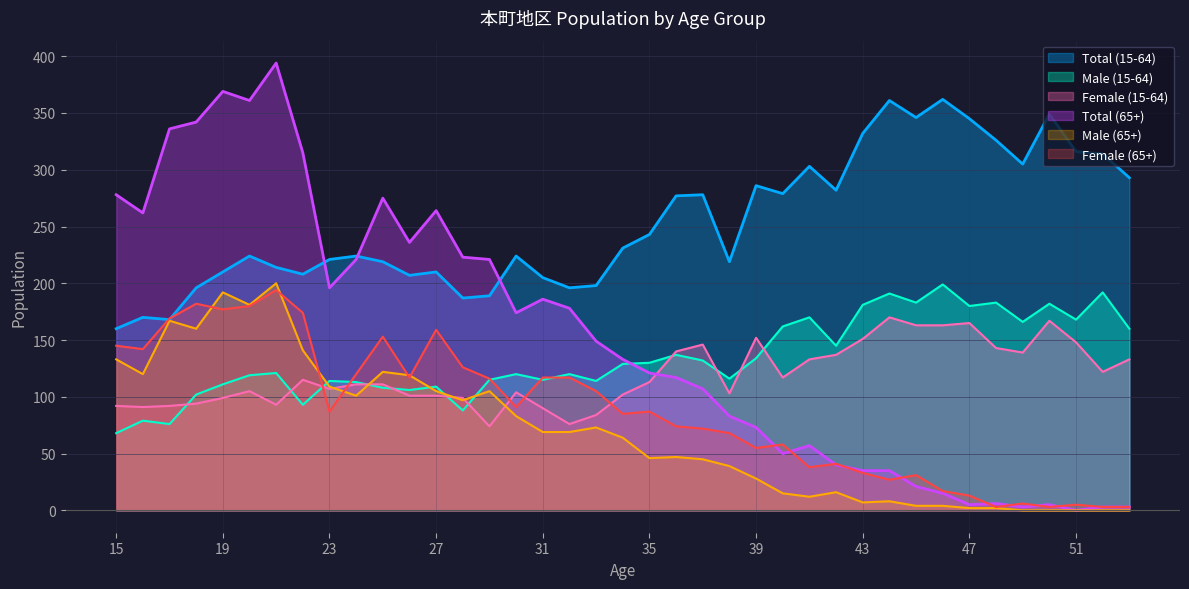

The Male (15-64) series shows 197 at 42. True or false?

False